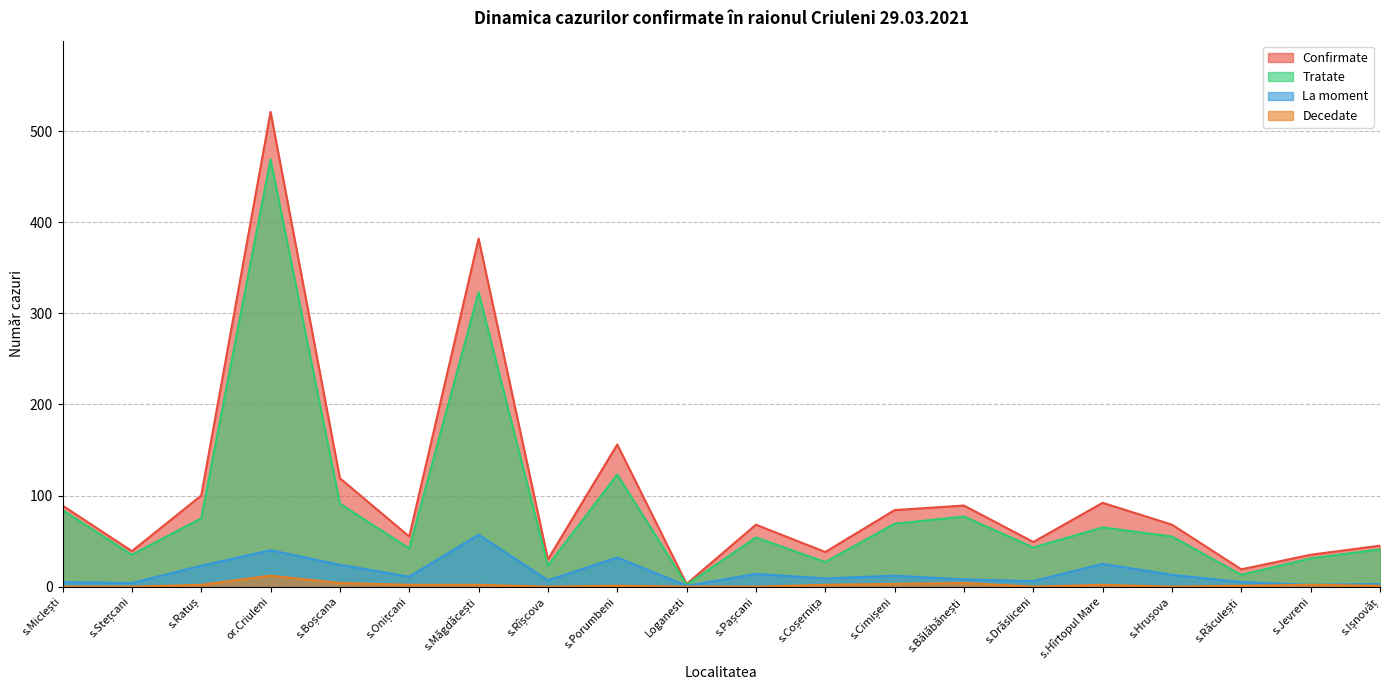

How many series are shown in this chart?

4